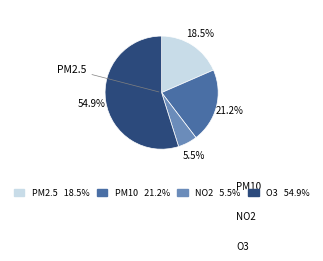

To the nearest percent, what is the average slice percentage?

25%